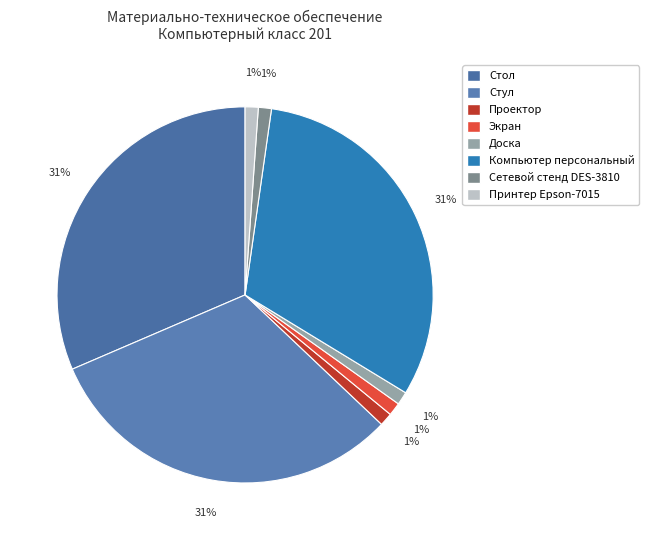

To the nearest percent, what is the average slice percentage?

12%